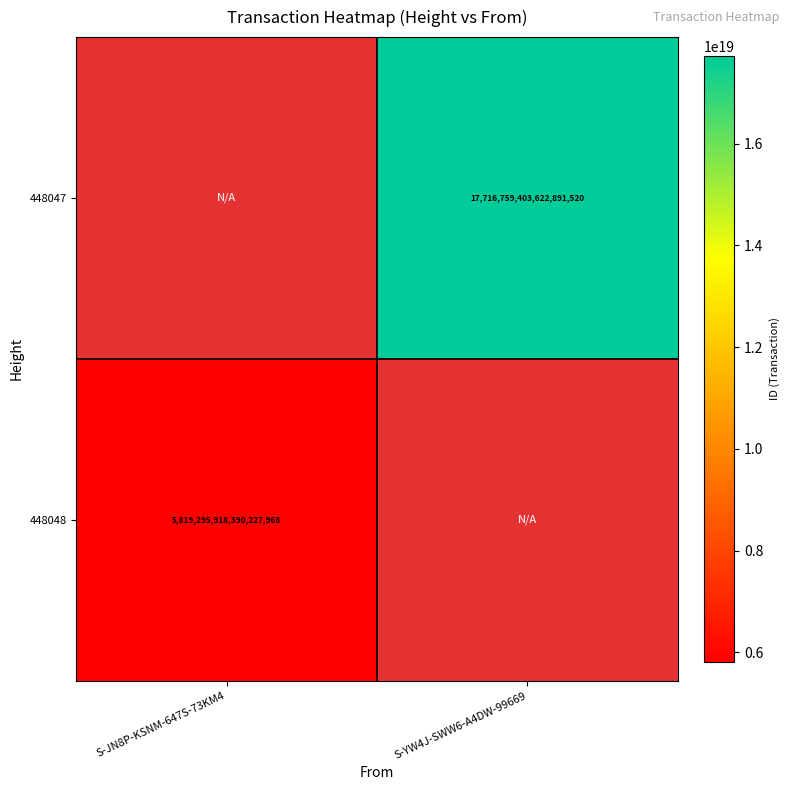

The value of 448047 at S-YW4J-SWW6-A4DW-99669 is 17716759403622891520. True or false?

True